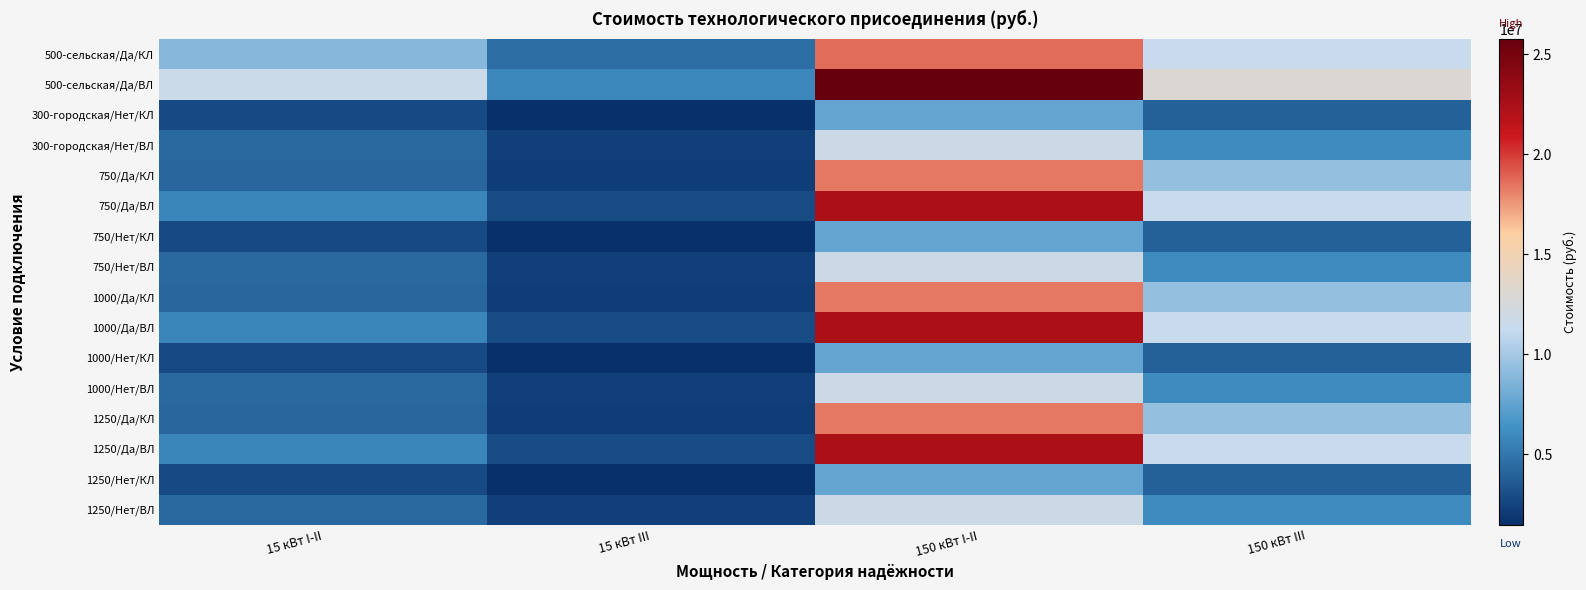

What is the difference between the highest and lowest values at 15 кВт III?

4374099.0